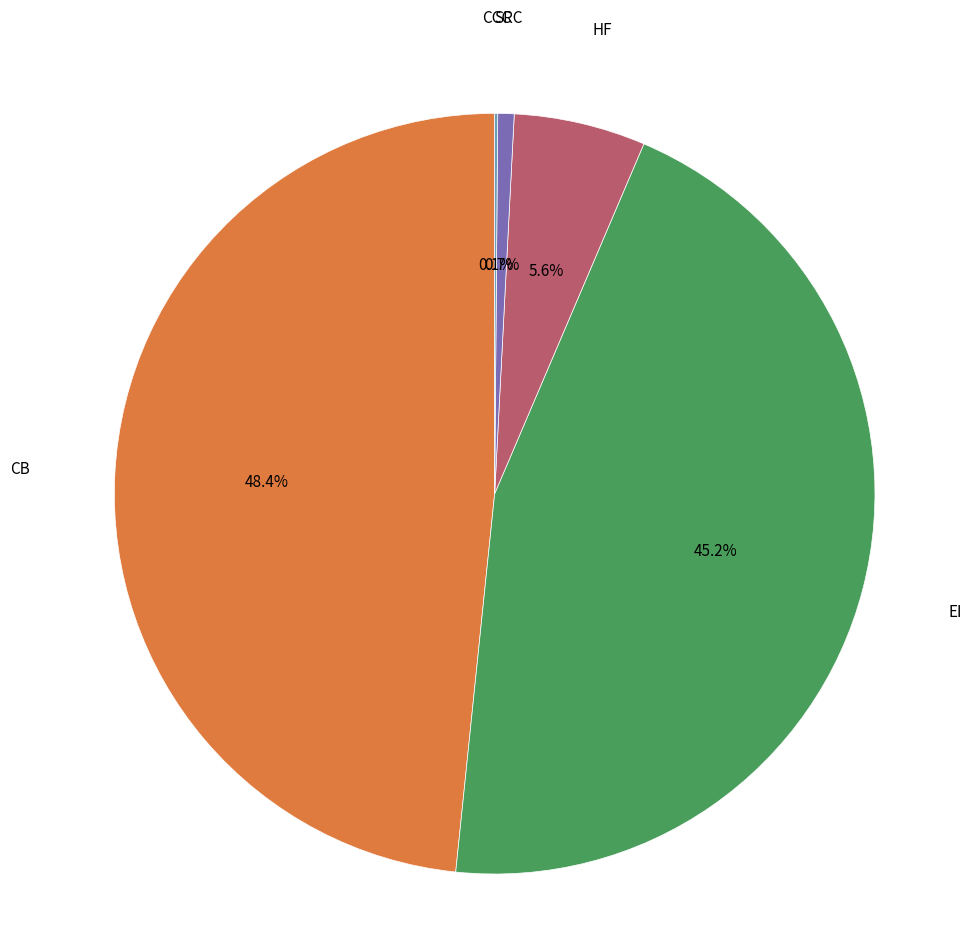

Is there any slice that represents more than half of the pie?

No